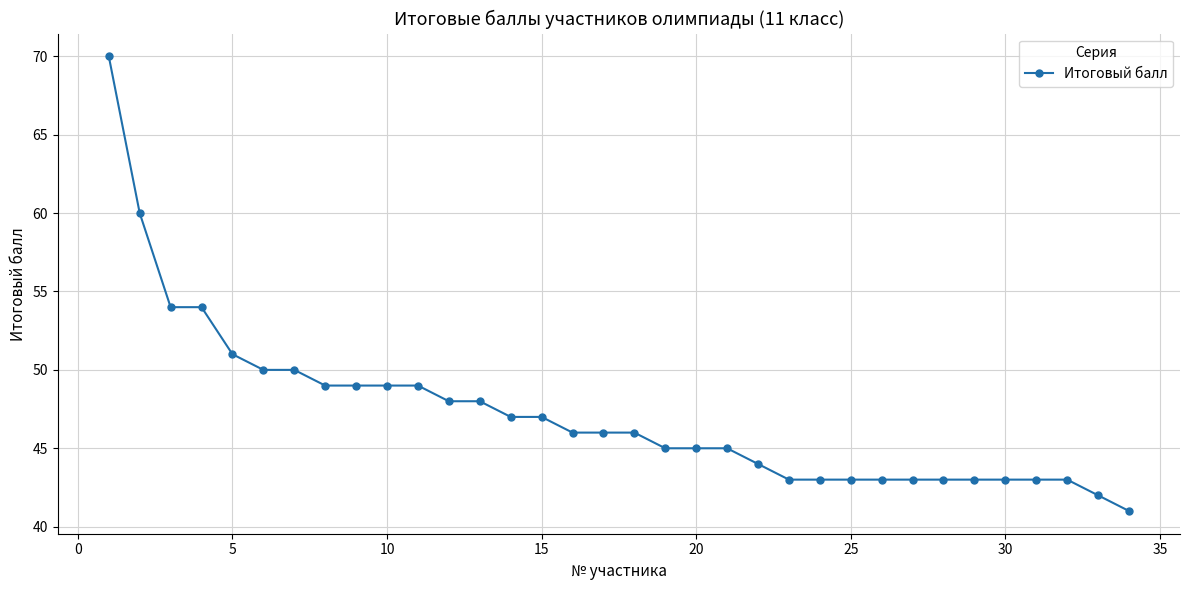

What is the difference between the maximum and second lowest values?

28